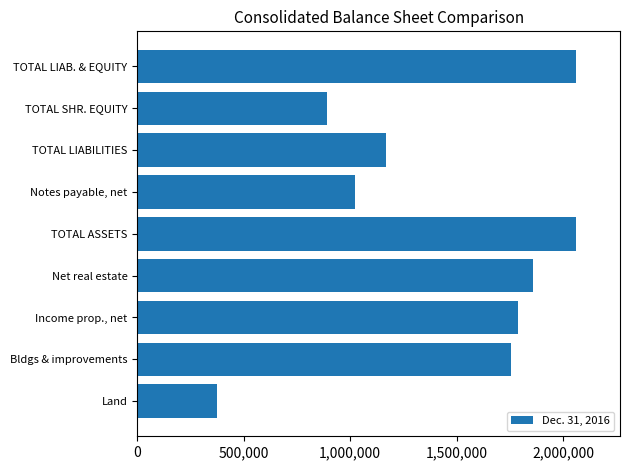

What is the change in value from Notes payable, net to TOTAL LIABILITIES?

+148584